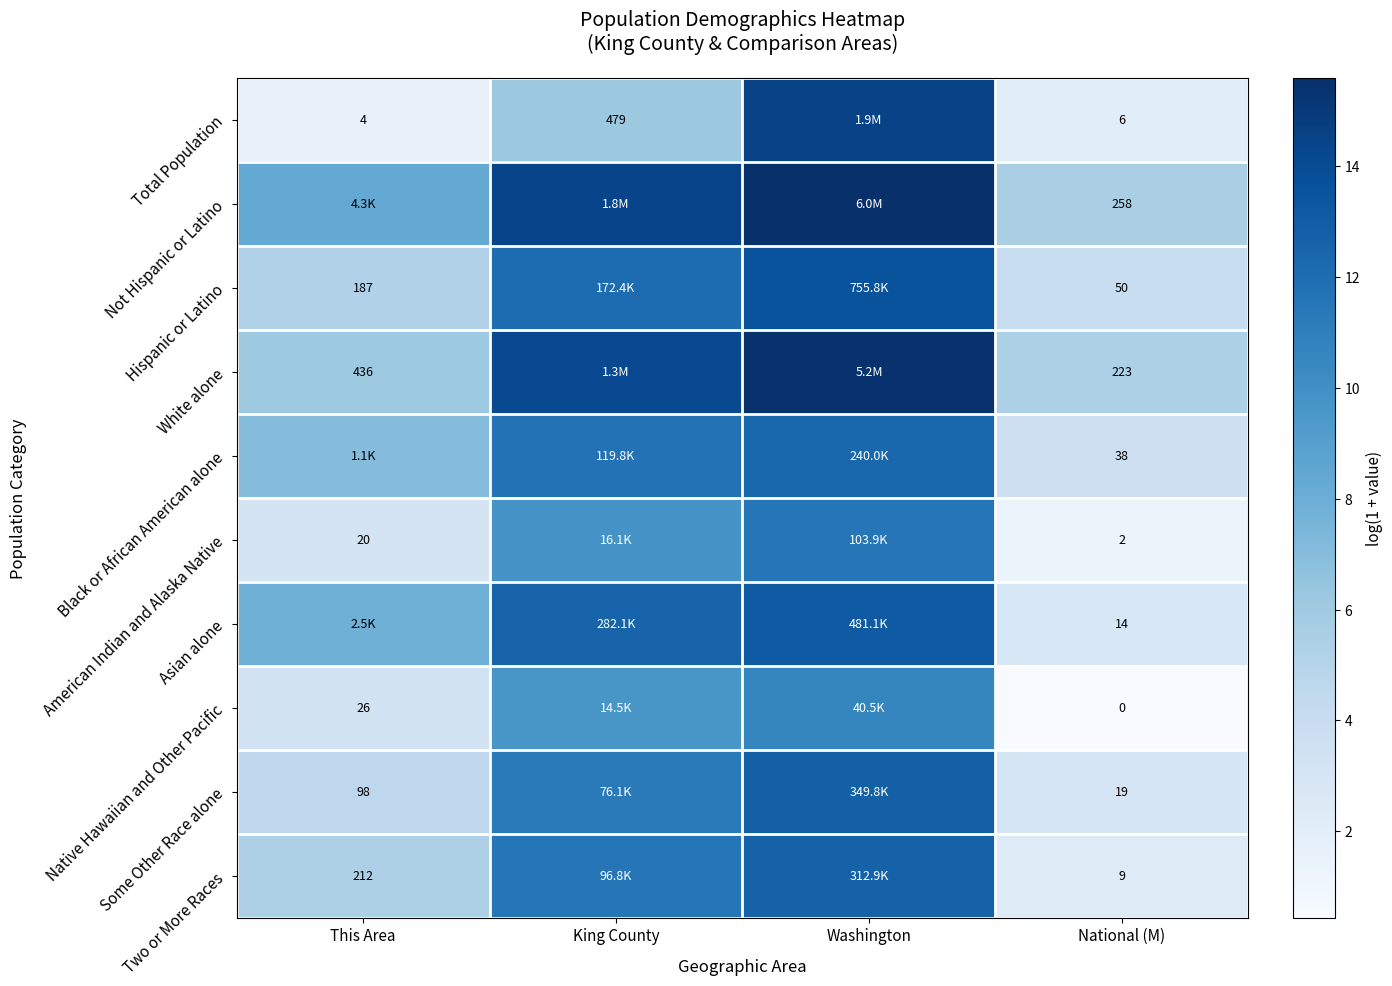

Rank the series at National (M) from lowest to highest value.

Native Hawaiian and Other Pacific, American Indian and Alaska Native, Total Population, Two or More Races, Asian alone, Some Other Race alone, Black or African American alone, Hispanic or Latino, White alone, Not Hispanic or Latino